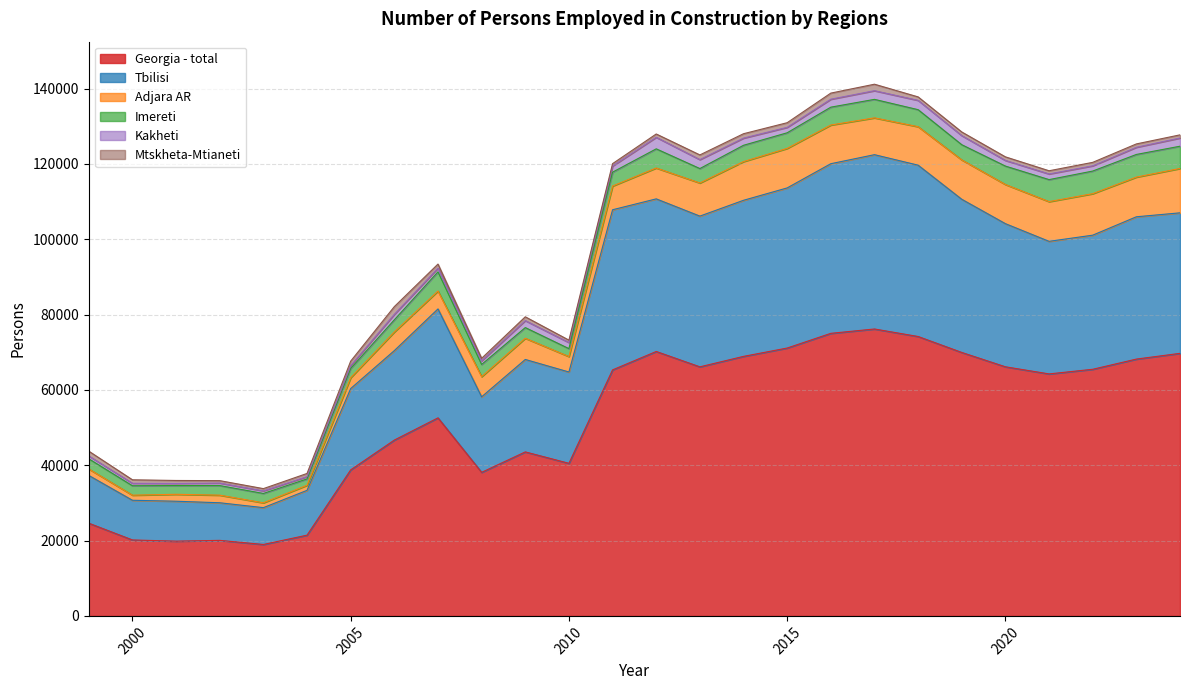

Reading right to left, list all the values displayed in this chart.

Georgia - total: 69719	68195	65489	64258	66146	69956	74192	76187	75034	71129	68914	66135	70217	65328	40516	43549	38117	52589	46690	38776	21442	18968	20059	19849	20167	24618
Tbilisi: 37311	37786	35610	35203	38008	40673	45493	46287	45040	42516	41446	40025	40521	42520	24248	24545	20055	28925	23754	21591	11900	9778	9983	10600	10538	12680
Adjara AR: 11779	10536	11015	10543	10398	10458	10217	9777	10272	10494	10276	8793	8202	6292	4099	5629	5359	4750	4951	2883	1346	1283	2018	1842	1352	1721
Imereti: 5911	6016	6010	5847	4891	4032	4521	4911	4744	4147	4332	3833	5082	3687	2110	2837	3241	5097	3225	2457	1688	2485	2546	2323	2503	2698
Kakheti: 2177	1910	1393	1506	1503	2411	2474	2298	2113	1445	1904	2378	3067	1637	1619	1847	964	990	1459	748	617	681	668	558	650	751
Mtskheta-Mtianeti: 840	886	916	845	949	972	919	1726	1621	1232	1167	1244	879	630	633	1015	664	1075	2049	1197	833	602	642	788	933	1281